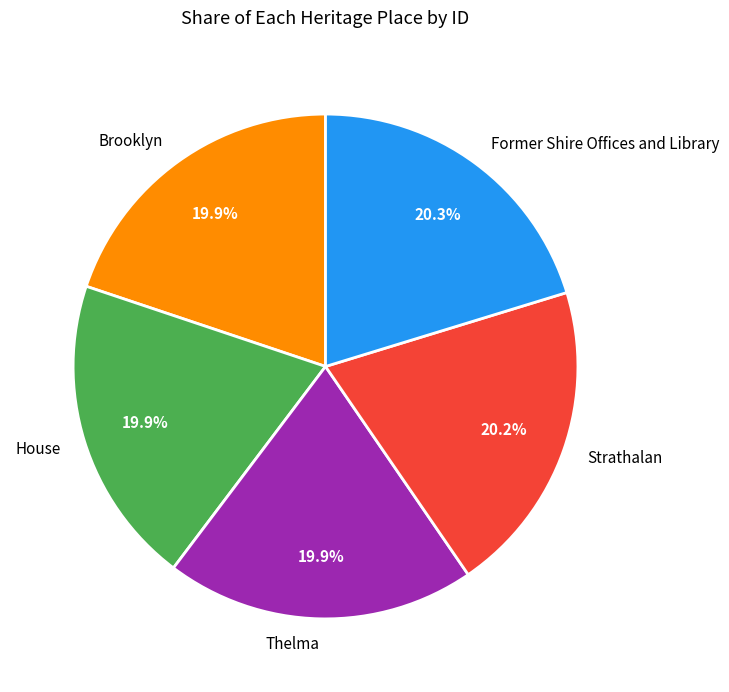

To the nearest percent, what portion does House represent?

20%